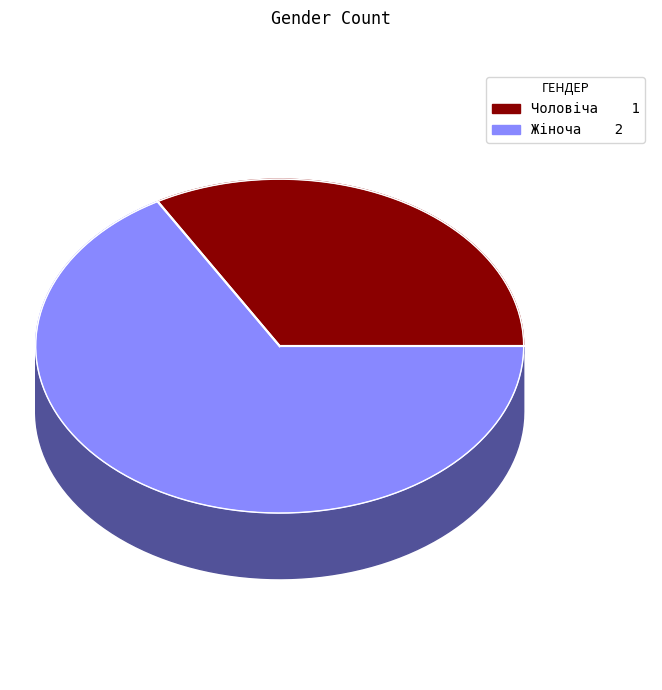

What percentage is NOT represented by Жіноча?

33.3%